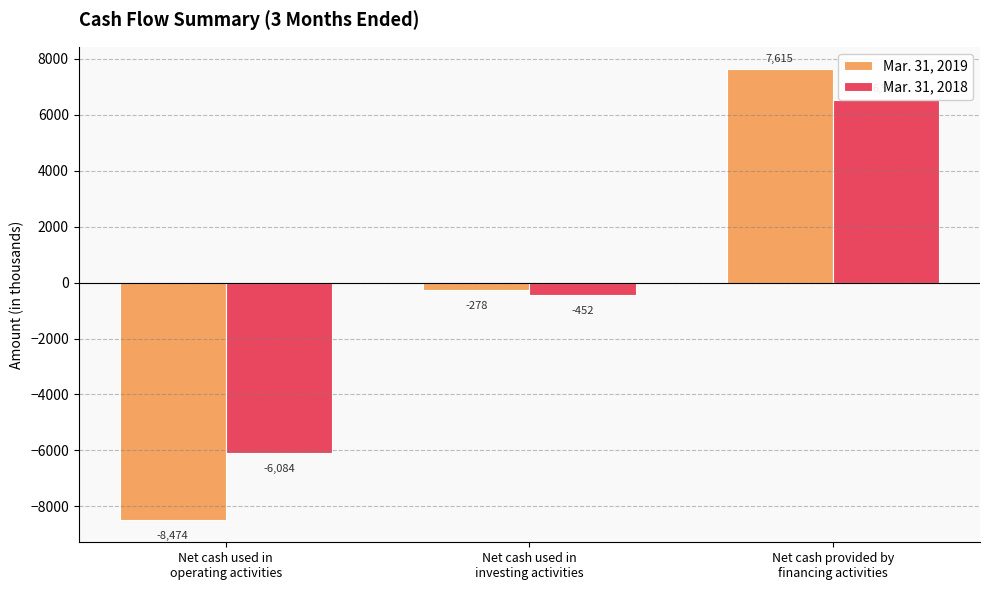

Reading left to right, transcribe all the data shown in this chart.

Mar. 31, 2019: Net cash used in
operating activities=-8474	Net cash used in
investing activities=-278	Net cash provided by
financing activities=7615
Mar. 31, 2018: Net cash used in
operating activities=-6084	Net cash used in
investing activities=-452	Net cash provided by
financing activities=6536